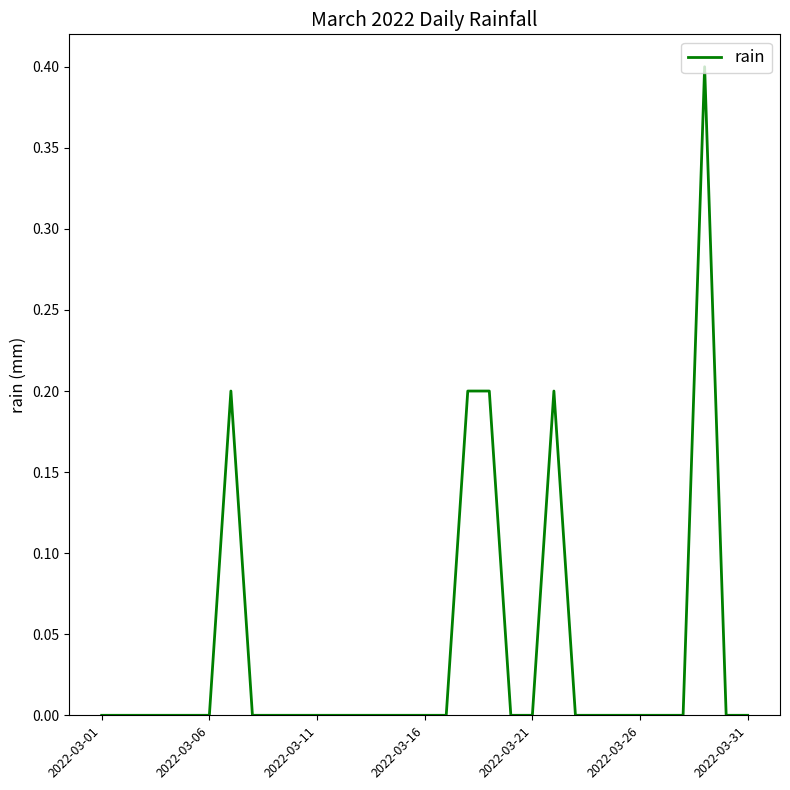

What is the greatest value displayed?

0.4